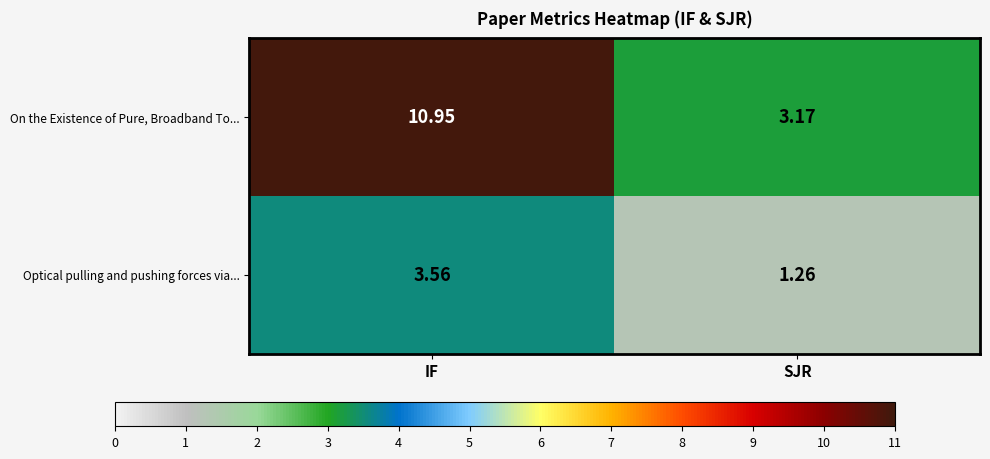

Which series changed the most between IF and SJR?

On the Existence of Pure, Broadband To...